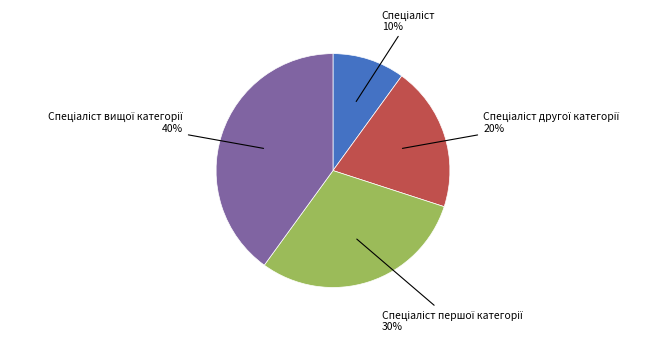

To the nearest percent, what is the difference between the largest and smallest slice percentages?

30%